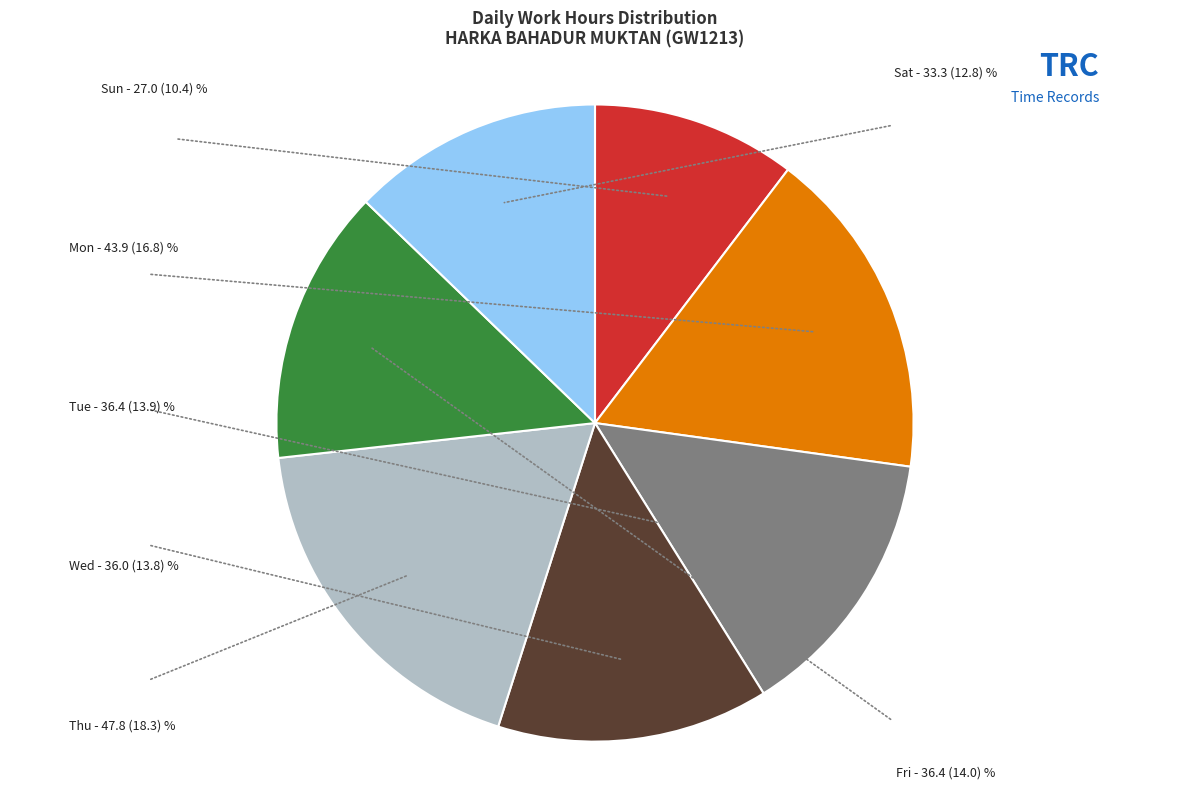

Which slice is the smallest?

Sun